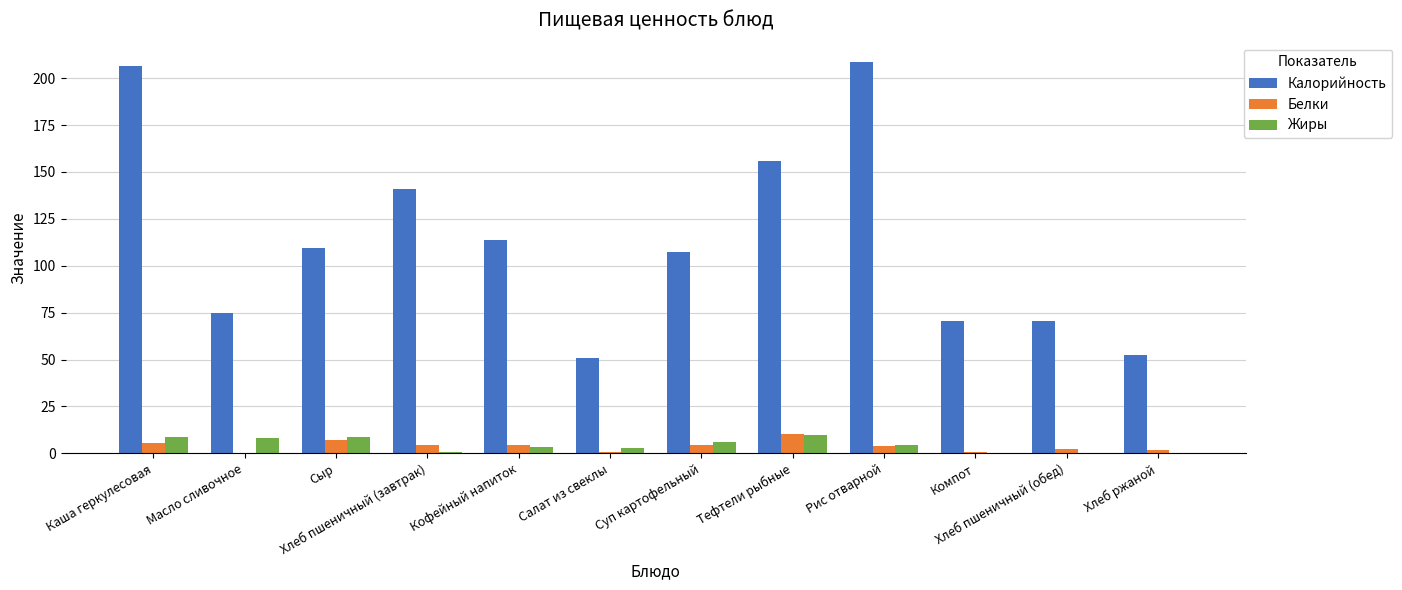

What is the sum of all Жиры values?

53.4